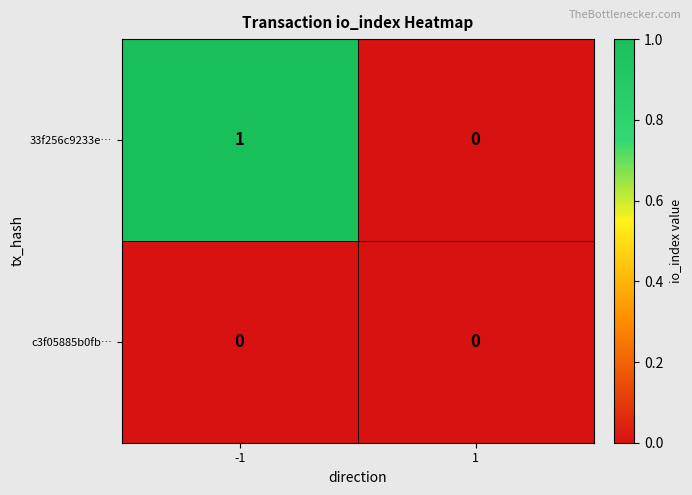

Reading right to left, extract all data points from this chart.

33f256c9233e…: 1=0	-1=1
c3f05885b0fb…: 1=0	-1=0